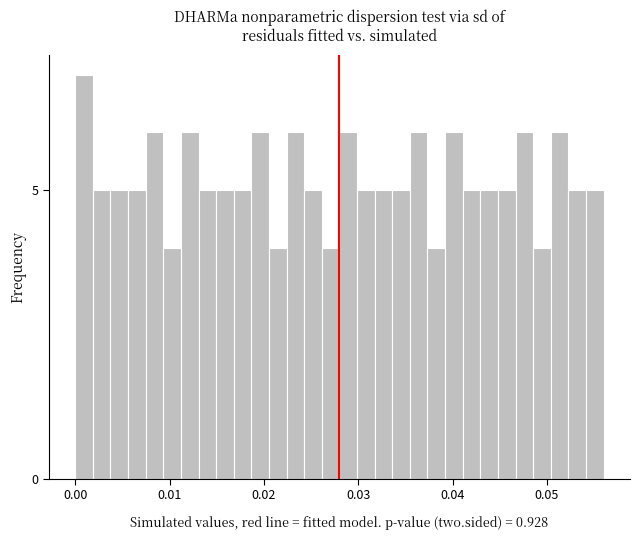

Around what value on the x-axis is the tallest bar? Give the approximate position of its centre, as read against the axis.

0.001